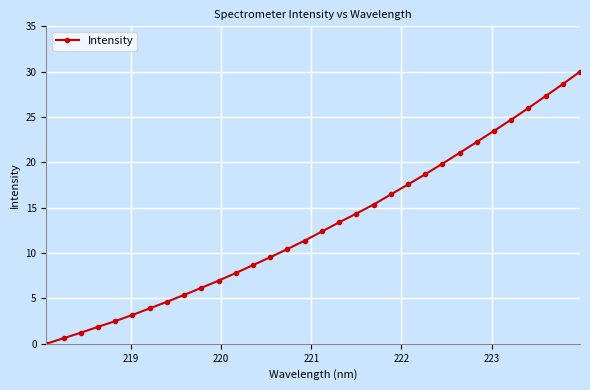

Reading left to right, transcribe all the data shown in this chart.

0.0	0.6	1.2	1.9	2.5	3.2	3.9	4.6	5.4	6.2	7.0	7.8	8.7	9.5	10.5	11.4	12.4	13.4	14.4	15.3	16.5	17.6	18.7	19.9	21.0	22.3	23.5	24.7	26.0	27.3	28.6	30.0